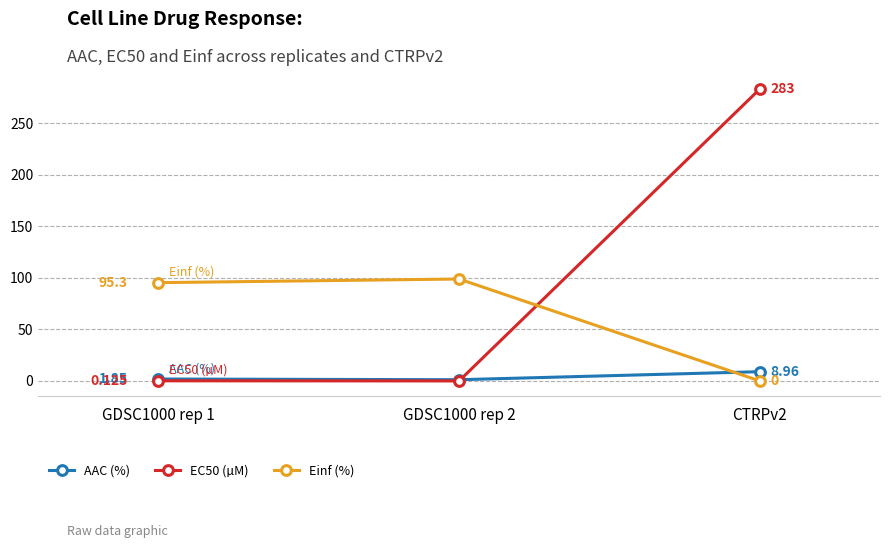

Which series changed the most between GDSC1000 rep 1 and CTRPv2?

EC50 (µM)